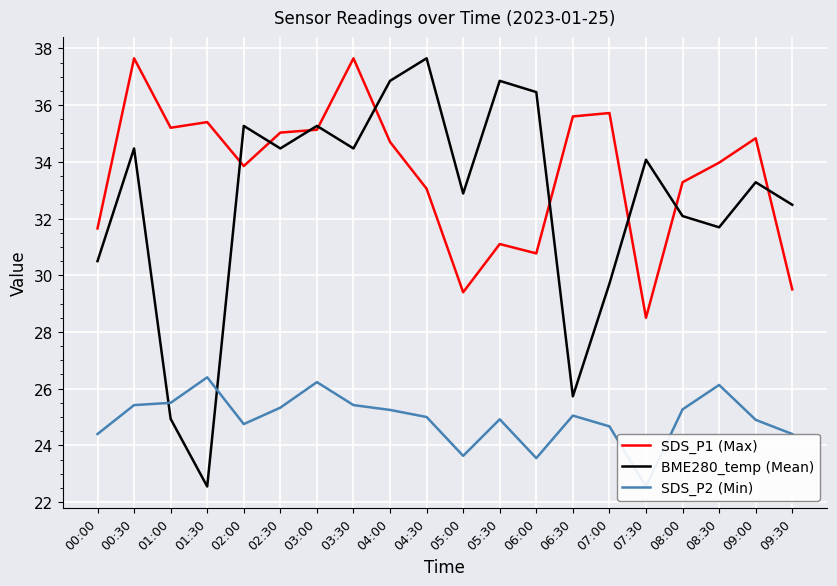

Reading left to right, list all the values displayed in this chart.

SDS_P1 (Max): 31.6	37.6	35.2	35.4	33.9	35.0	35.1	37.6	34.7	33.0	29.4	31.1	30.8	35.6	35.7	28.5	33.3	34.0	34.8	29.5
BME280_temp (Mean): 30.5	34.5	24.9	22.6	35.3	34.5	35.3	34.5	36.9	37.6	32.9	36.9	36.5	25.7	29.7	34.1	32.1	31.7	33.3	32.5
SDS_P2 (Min): 24.4	25.4	25.5	26.4	24.8	25.3	26.2	25.4	25.2	25.0	23.6	24.9	23.6	25.1	24.7	22.6	25.3	26.1	24.9	24.4